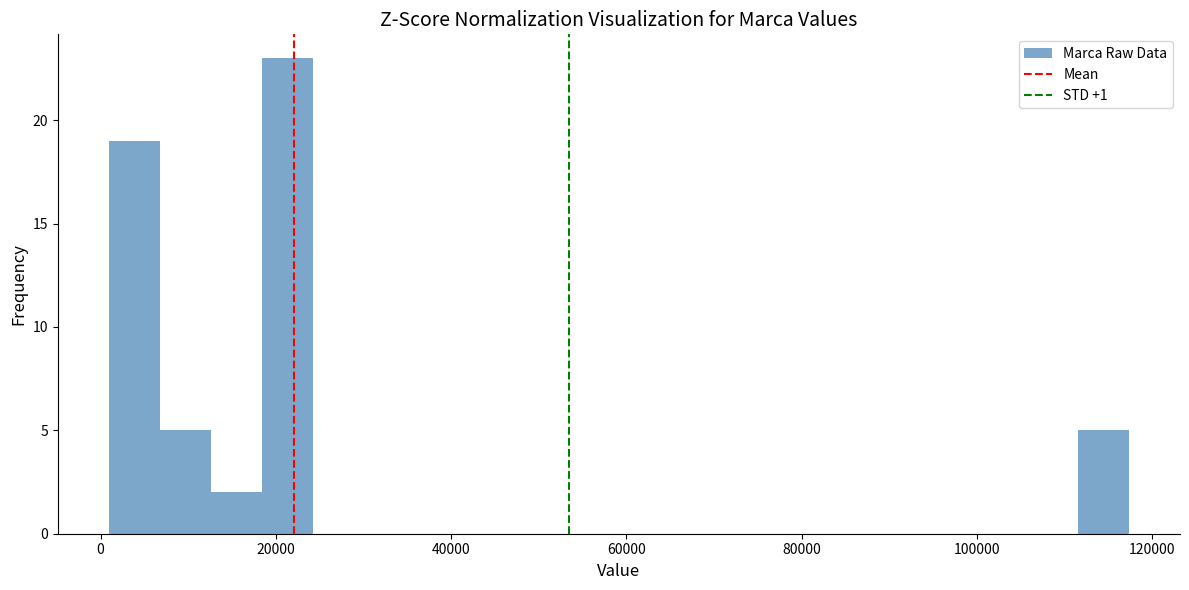

Around what value on the x-axis is the tallest bar? Give the approximate position of its centre, as read against the axis.

22000